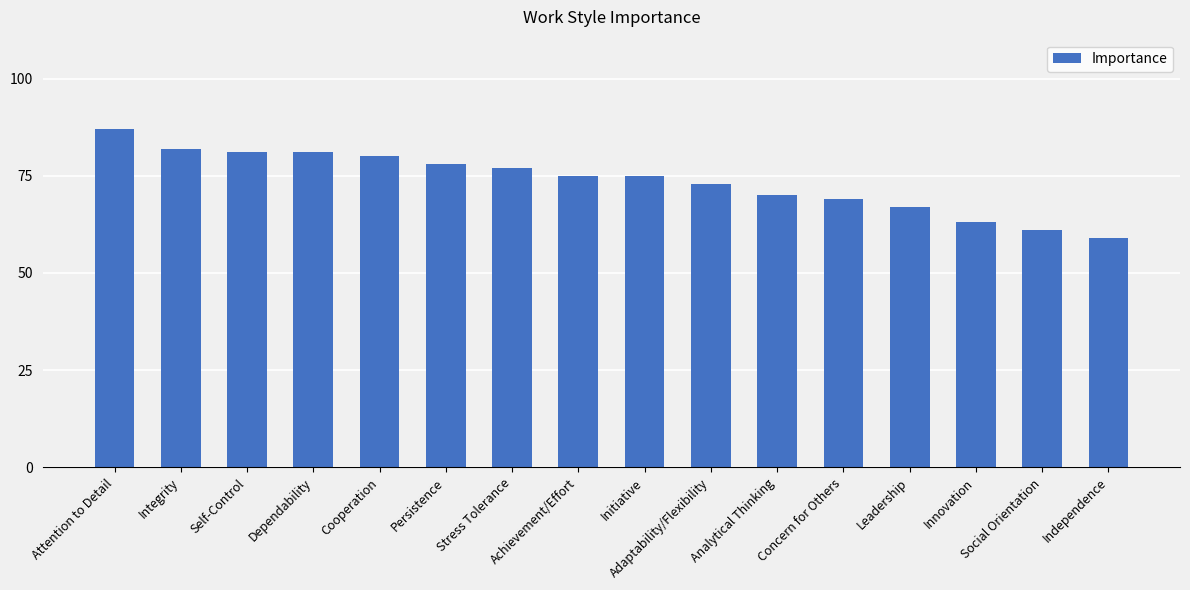

Is it true that the value at Concern for Others is 69?

True